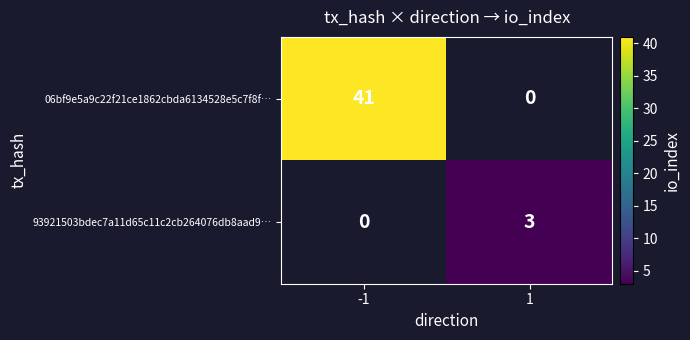

At how many categories does at least one series exceed 26?

1